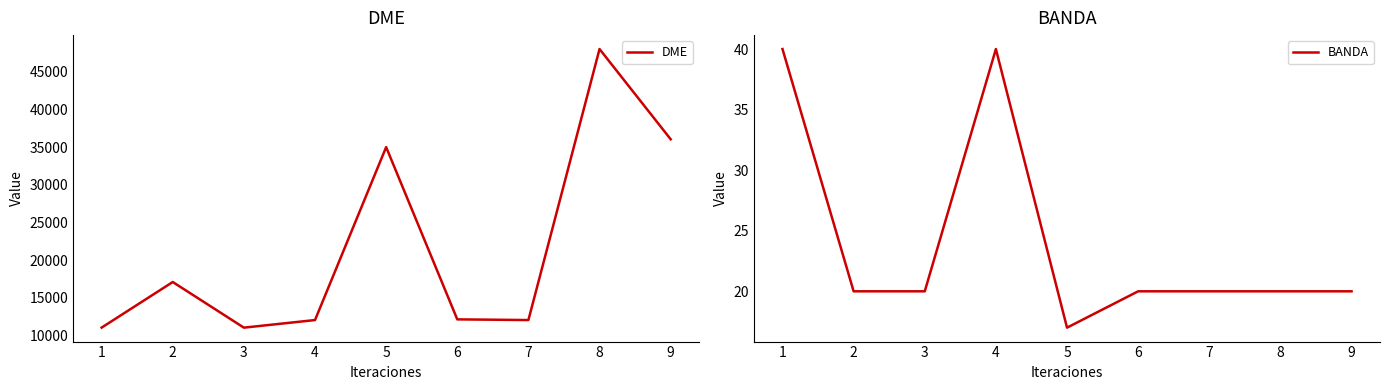

What is the smallest value displayed?

17